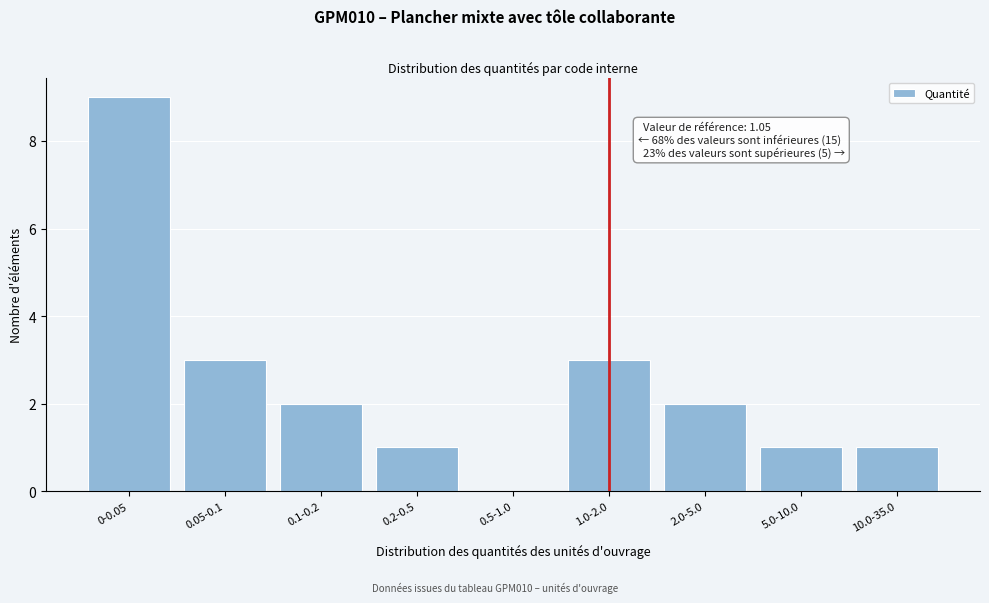

Reading right to left, transcribe all the data shown in this chart.

10.0-35.0=1	5.0-10.0=1	2.0-5.0=2	1.0-2.0=3	0.5-1.0=0	0.2-0.5=1	0.1-0.2=2	0.05-0.1=3	0-0.05=9